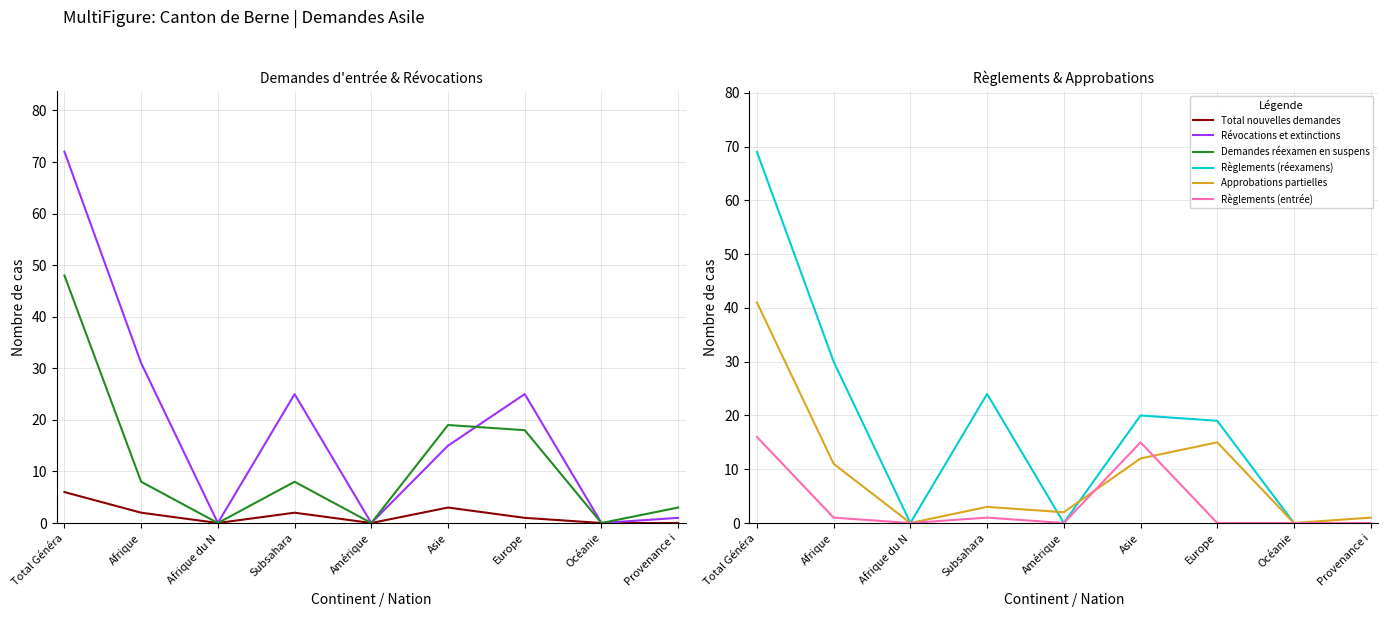

Count the number of categories in the chart.

9